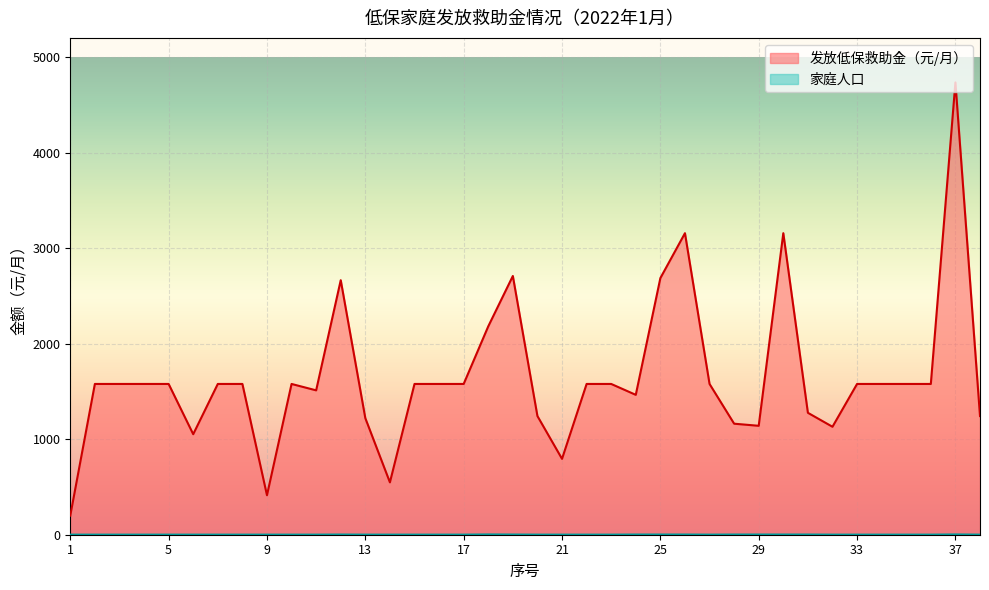

Count the number of data series in this chart.

2